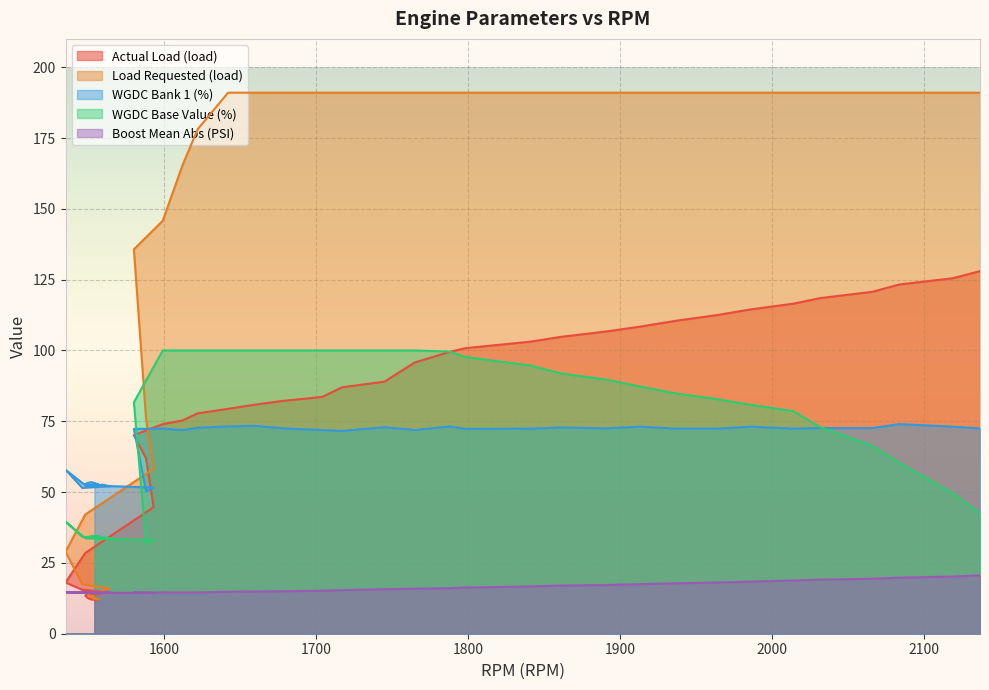

True or false: WGDC Base Value (%) and Boost Mean Abs (PSI) cross at least once.

False